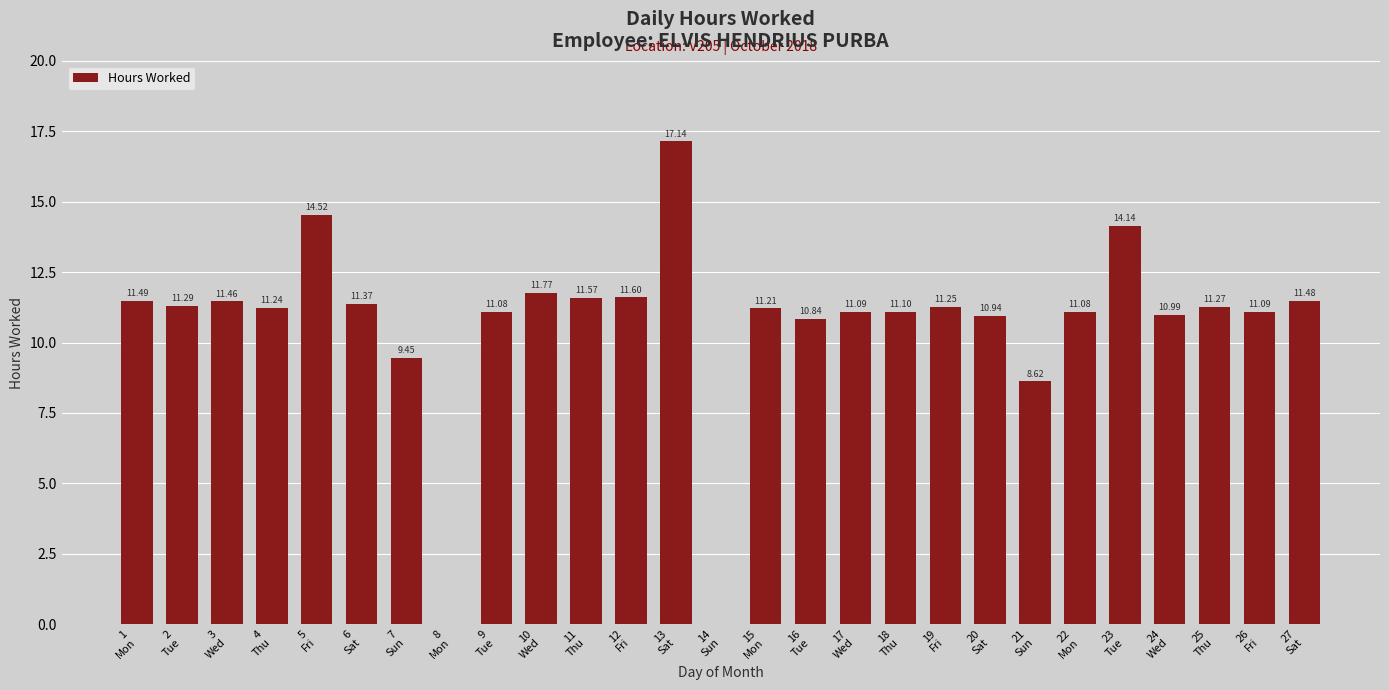

Which label corresponds to the largest value in the chart?

13
Sat